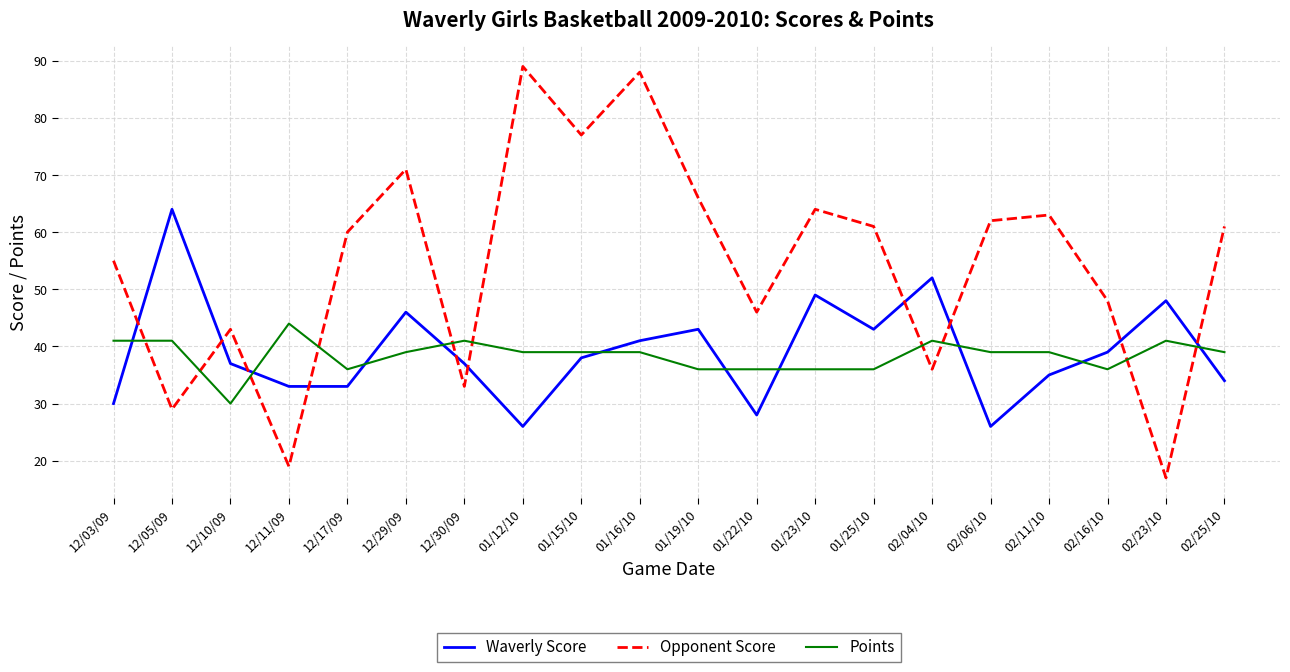

What is the approximate value of Points at 02/06/10, to the nearest 10?

40